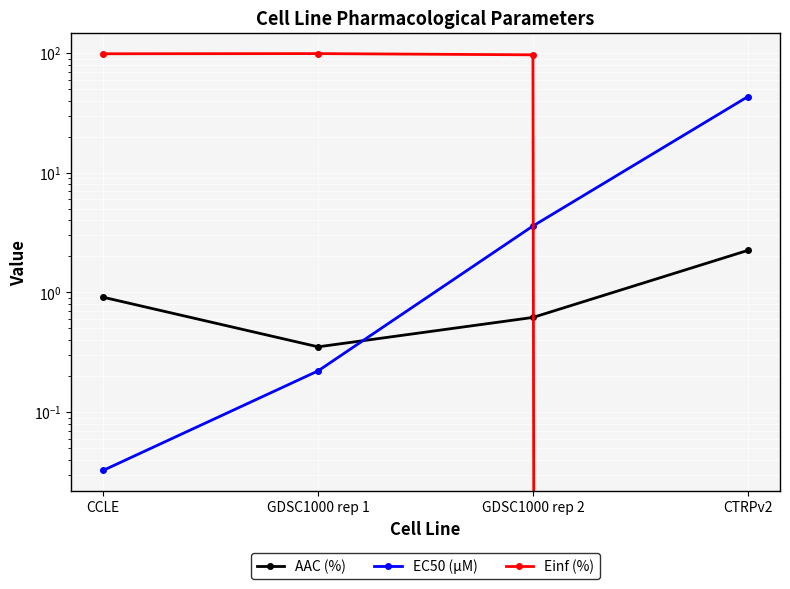

At how many categories does at least one series exceed 42?

4